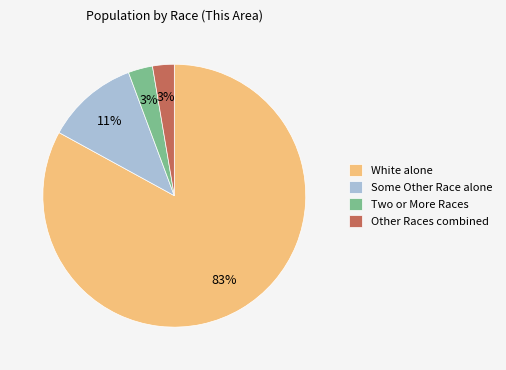

To the nearest percent, what percentage of the pie is Some Other Race alone?

11%